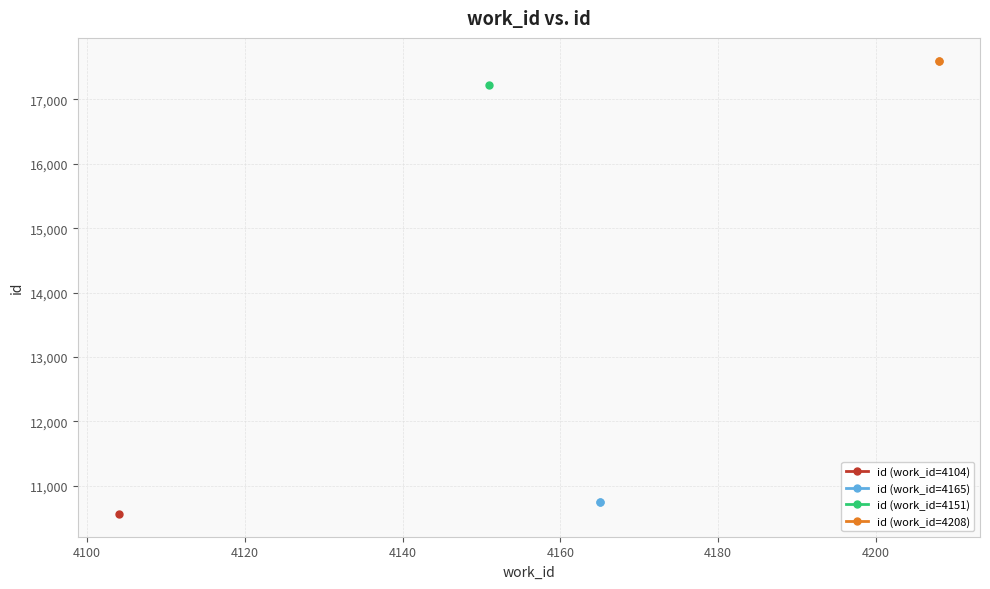

Is the value of id (work_id=4208) at 4080 greater than the value of id (work_id=4165) at 4100?

Yes